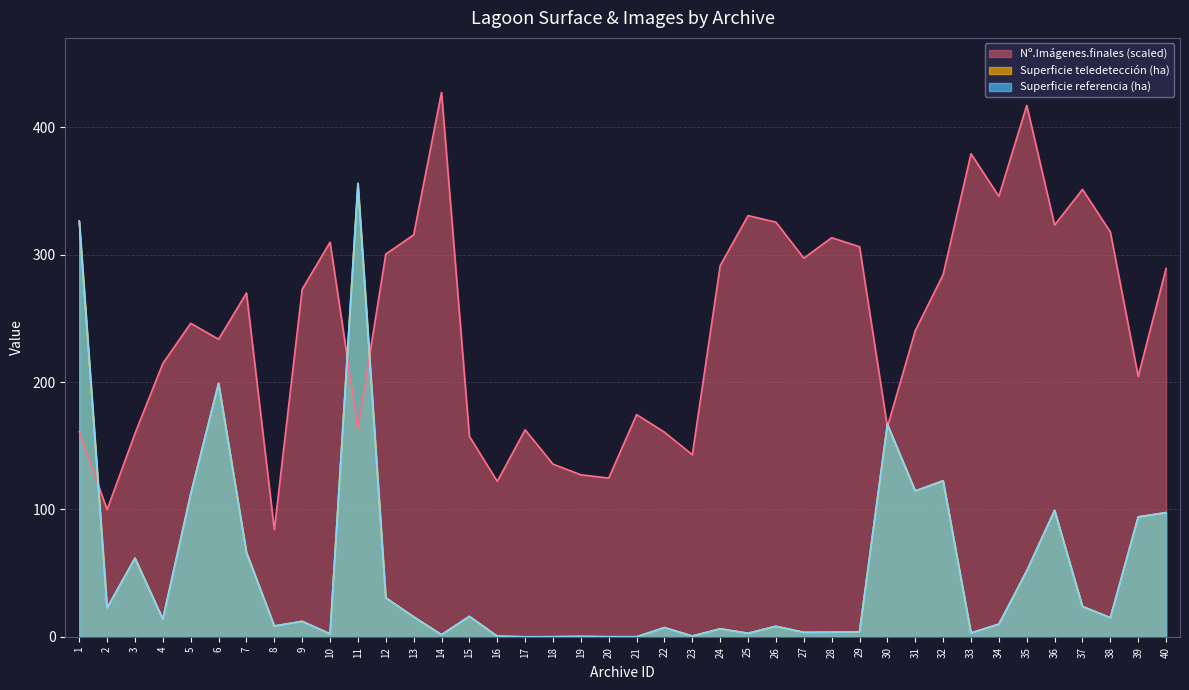

Is it true that Superficie teledetección (ha) equals 0.1 at 20?

False